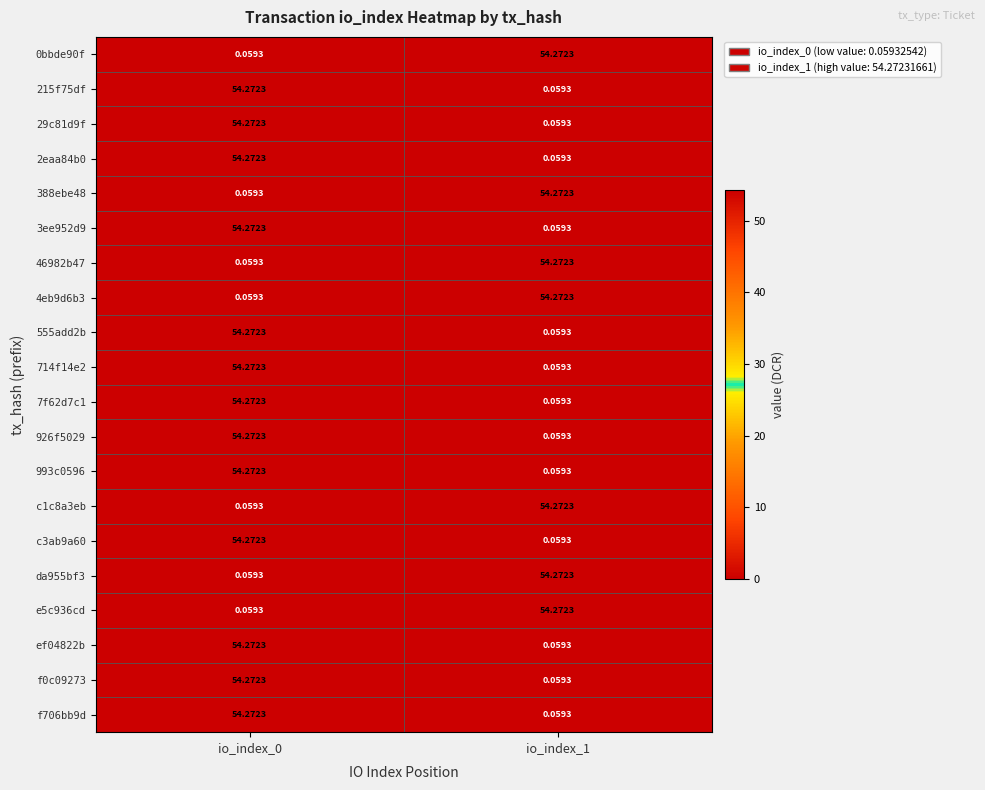

How many data points in da955bf3 are above 54?

1